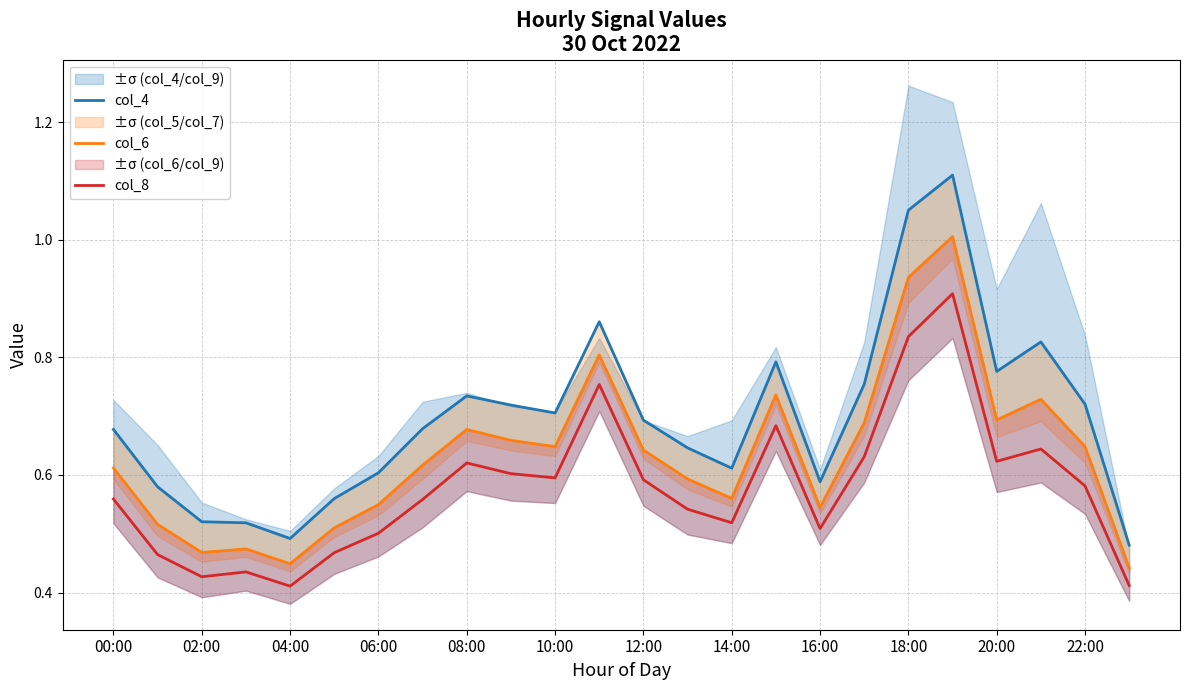

The value of col_8 at 14:00 is 0.8. True or false?

False